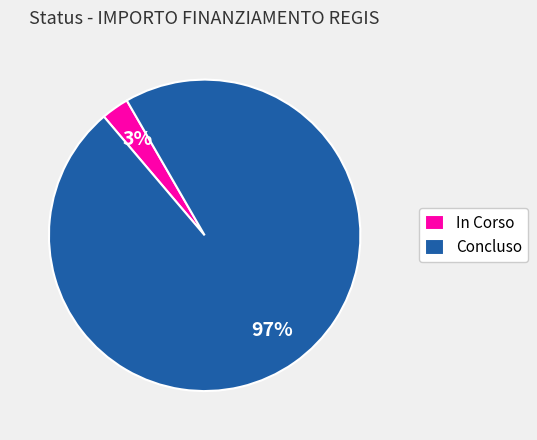

Is there a majority slice in this chart?

Yes